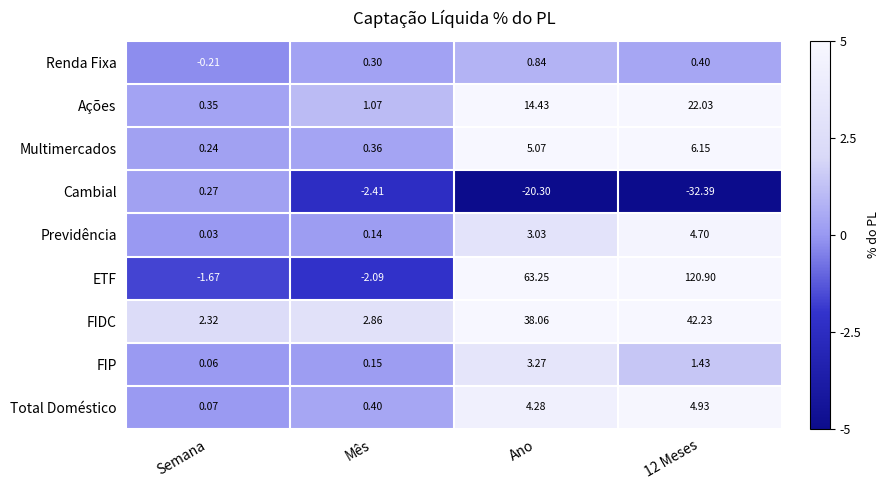

Rank the series by their maximum value, from lowest to highest.

Cambial, Renda Fixa, FIP, Previdência, Total Doméstico, Multimercados, Ações, FIDC, ETF